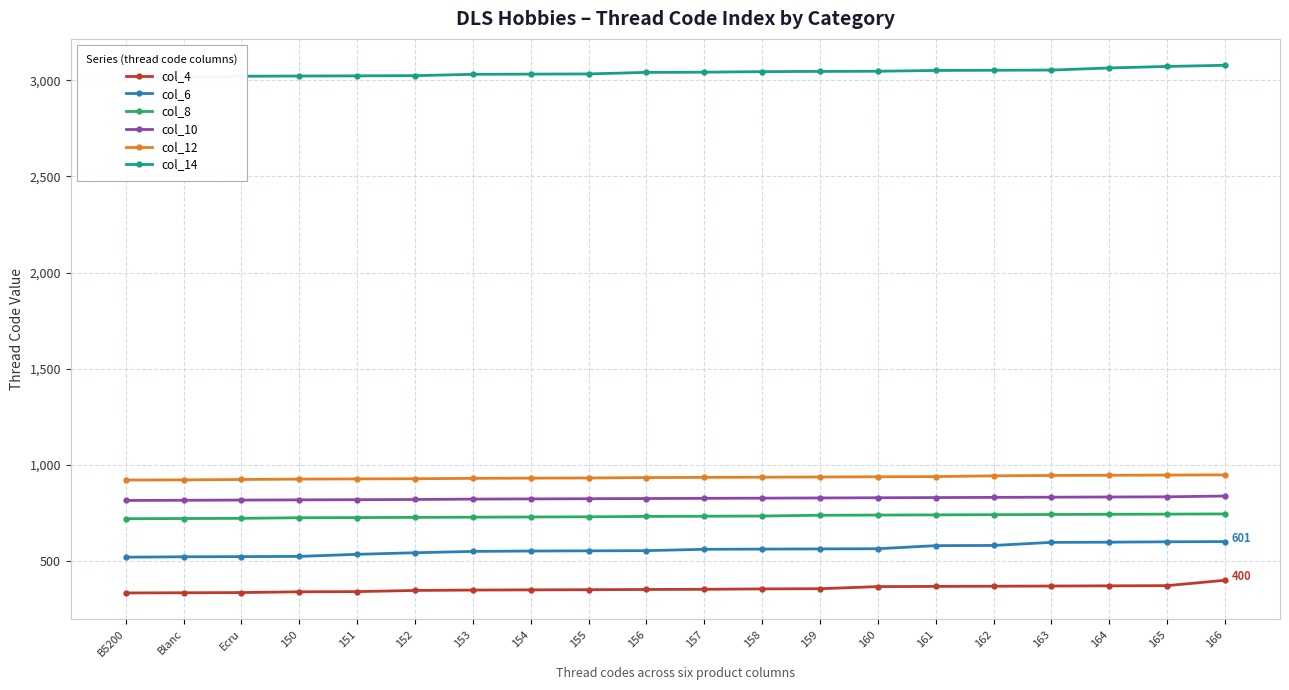

Rank the categories by col_6 value from highest to lowest.

166, 165, 164, 163, 162, 161, 160, 159, 158, 157, 156, 155, 154, 153, 152, 151, 150, Ecru, Blanc, B5200